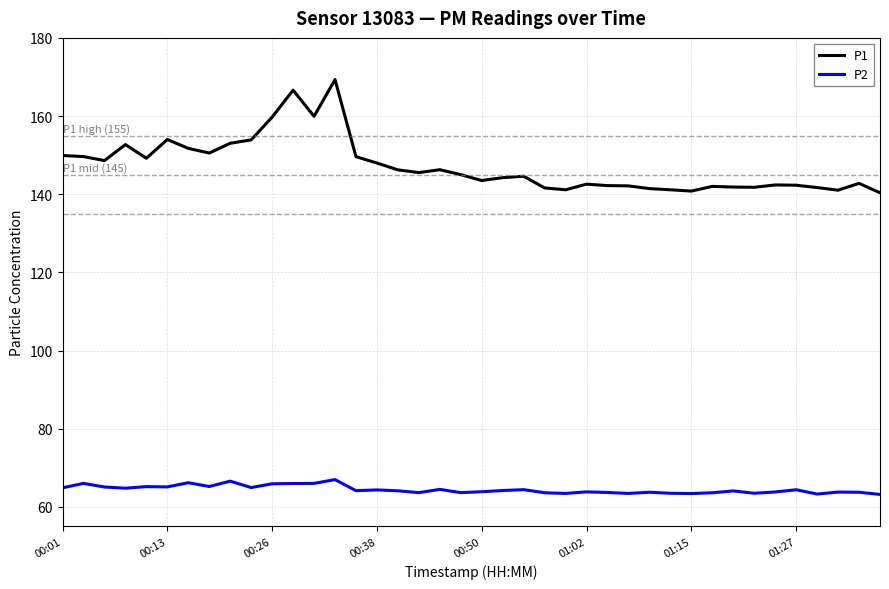

List the series in order of their overall mean, lowest first.

P2, P1